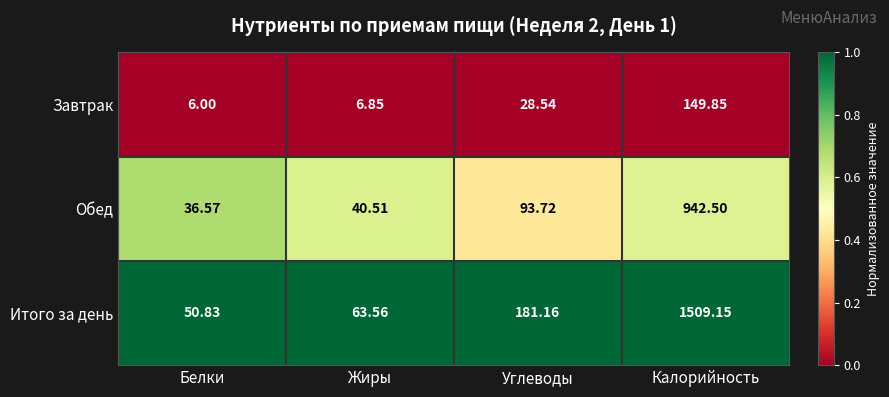

Rank the series at Калорийность from lowest to highest value.

Завтрак, Обед, Итого за день